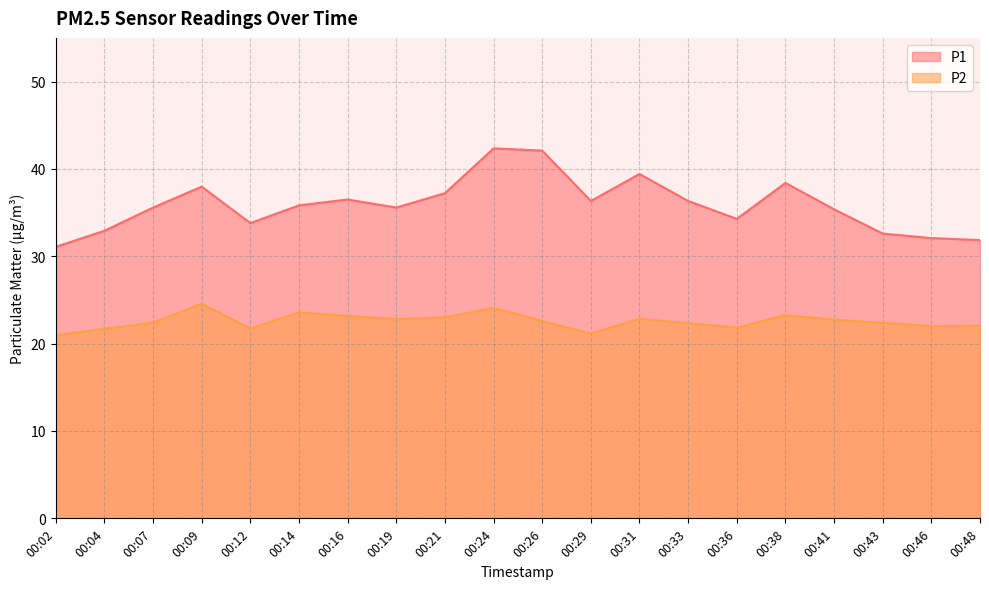

What is the minimum value shown in the chart?

20.9